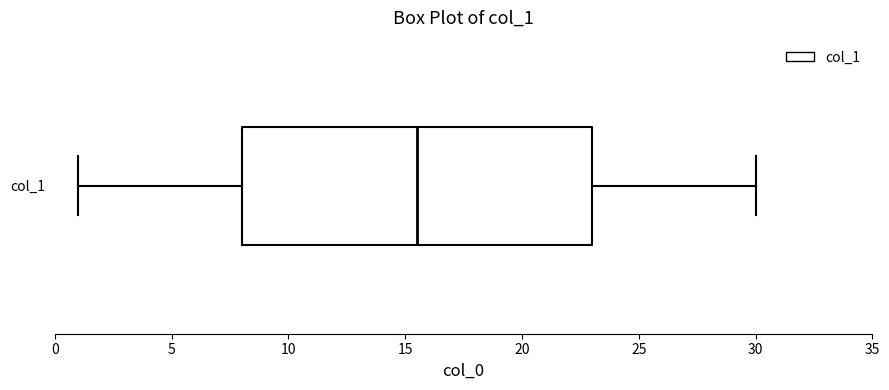

Read this box plot against the x-axis: the position of the median line, the range covered by the box, and the ends of both whiskers. The values are not printed on the chart, so give them approximately, as read against the axis.

median 15.5, box 8.0 to 23.0, whiskers 1.0 to 30.0